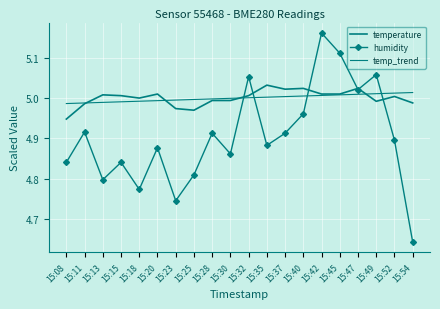

Which category has the lowest value across all series?

15:54